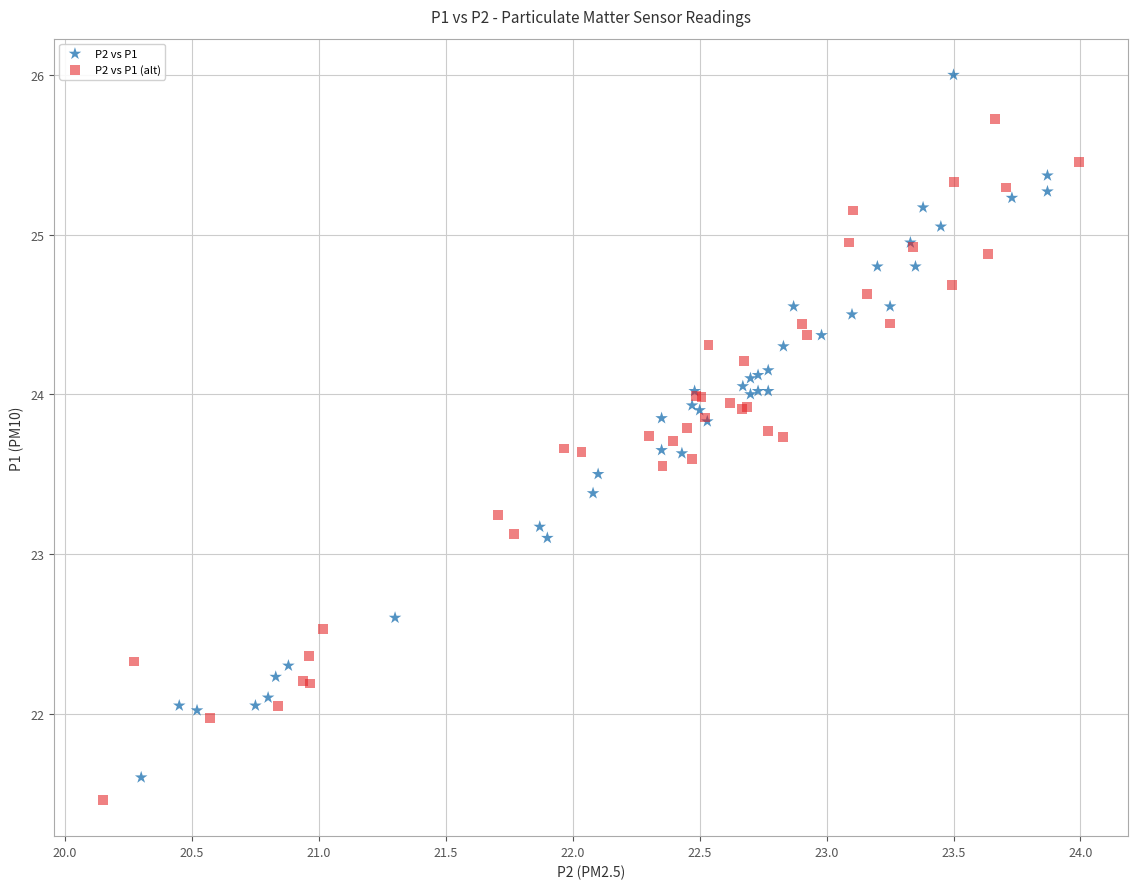

What are all the series names shown in the legend?

P2 vs P1, P2 vs P1 (alt)